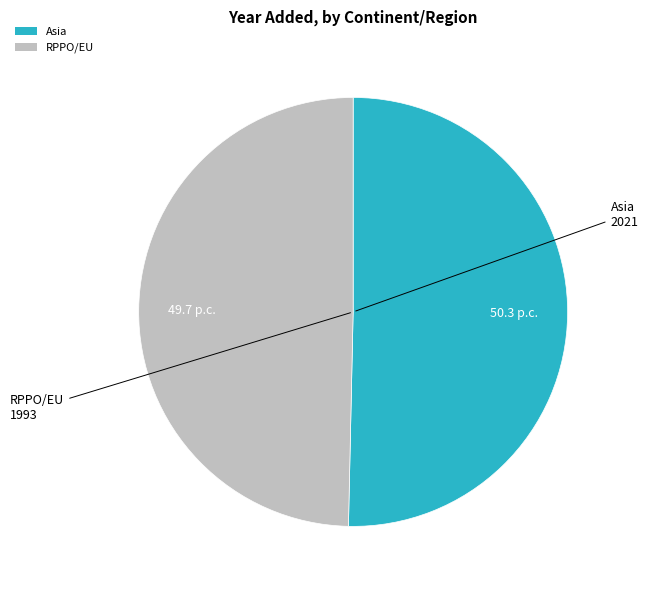

How many slices are in this pie chart?

2